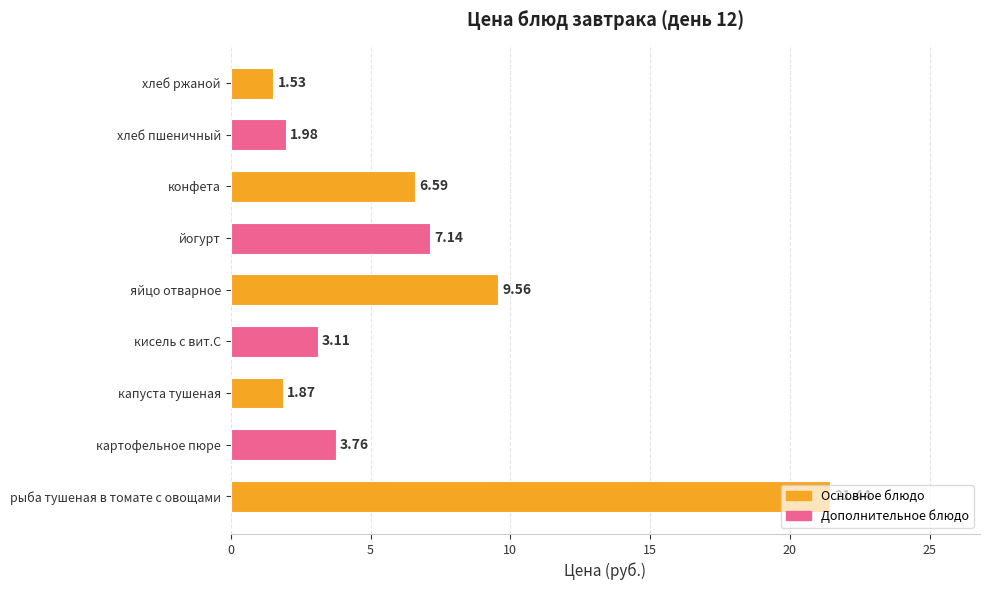

List the labels in order of value, smallest first.

хлеб ржаной, капуста тушеная, хлеб пшеничный, кисель с вит.С, картофельное пюре, конфета, йогурт, яйцо отварное, рыба тушеная в томате с овощами